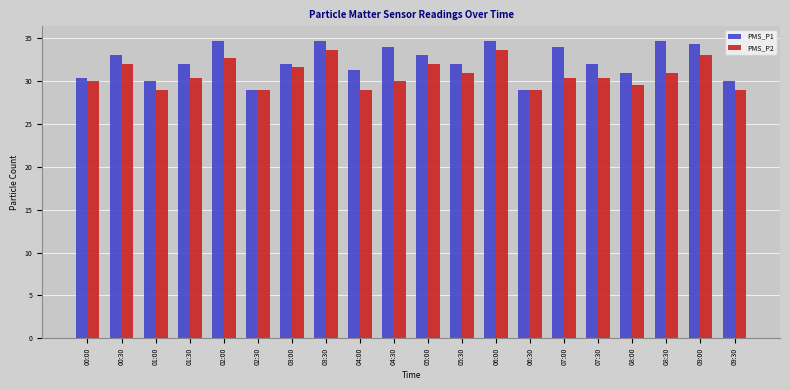

What is the sum of all PMS_P2 values?

616.2